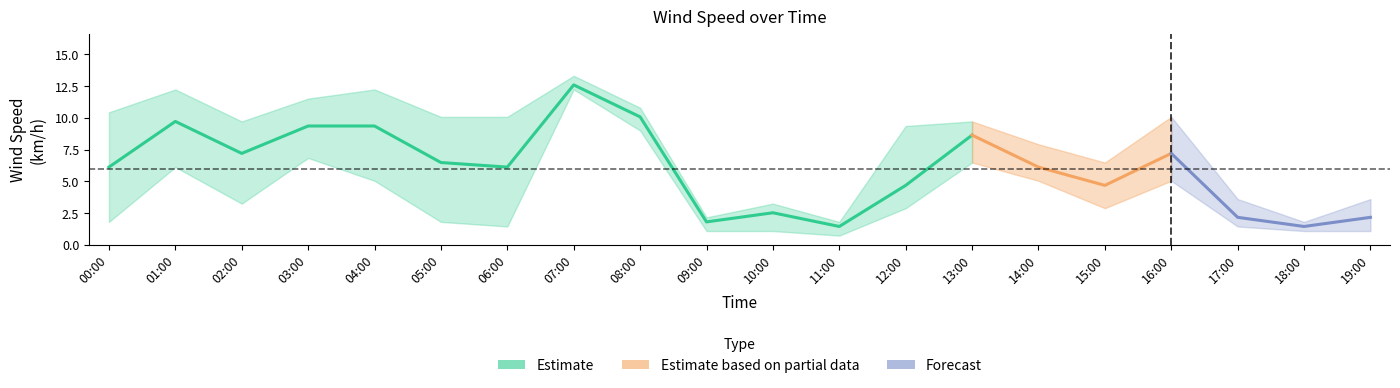

Does the chart have visible grid lines?

No